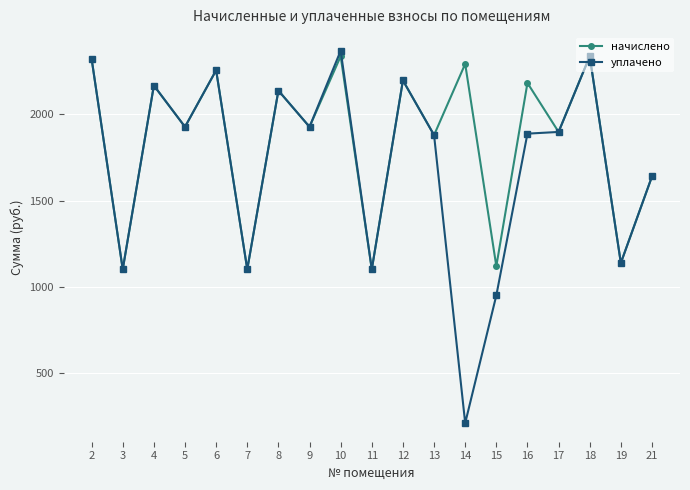

What is the difference between the уплачено values at 8 and 16?

249.6